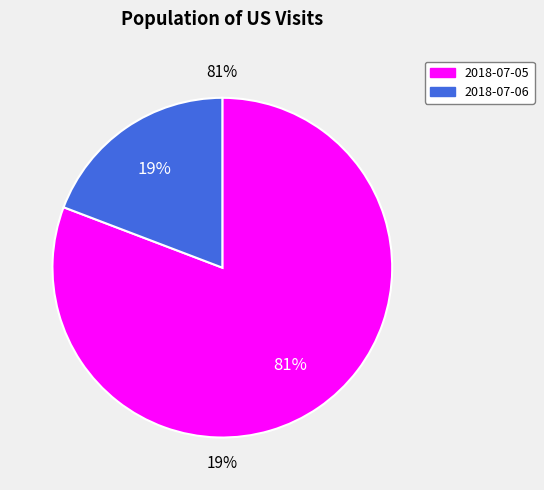

To the nearest percent, what is the difference between the largest and smallest slice percentages?

62%